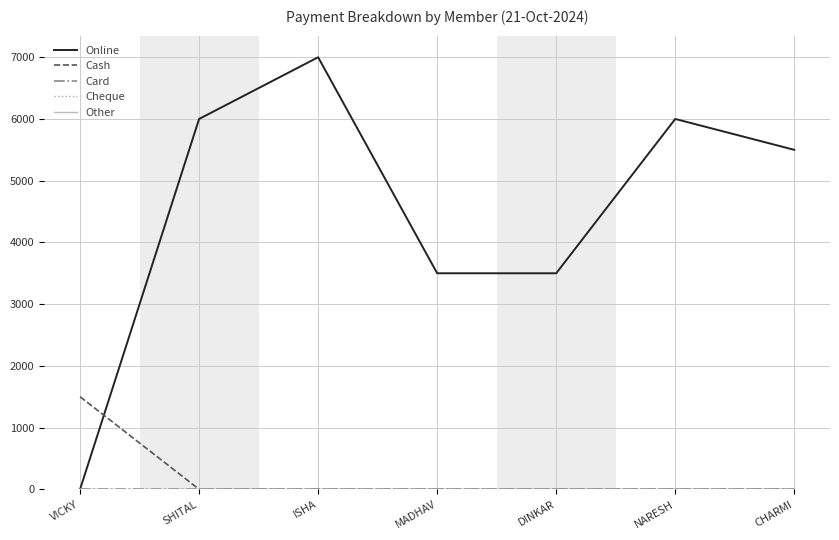

True or false: Online and Cash intersect in this chart.

True